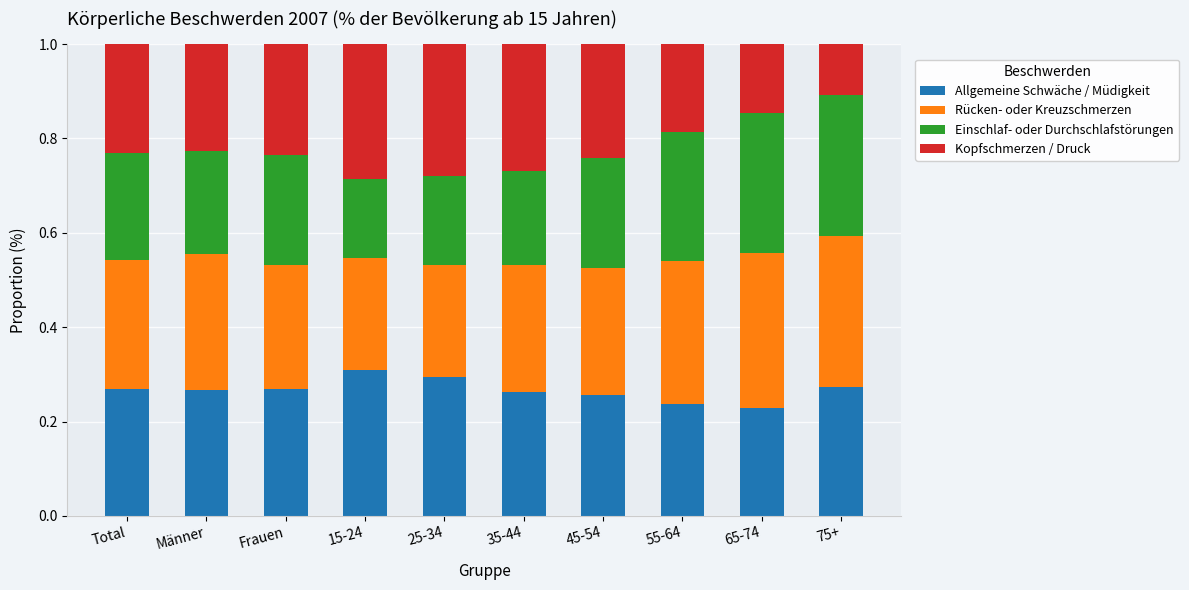

The Allgemeine Schwäche / Müdigkeit series shows 0.2 at 15-24. True or false?

False